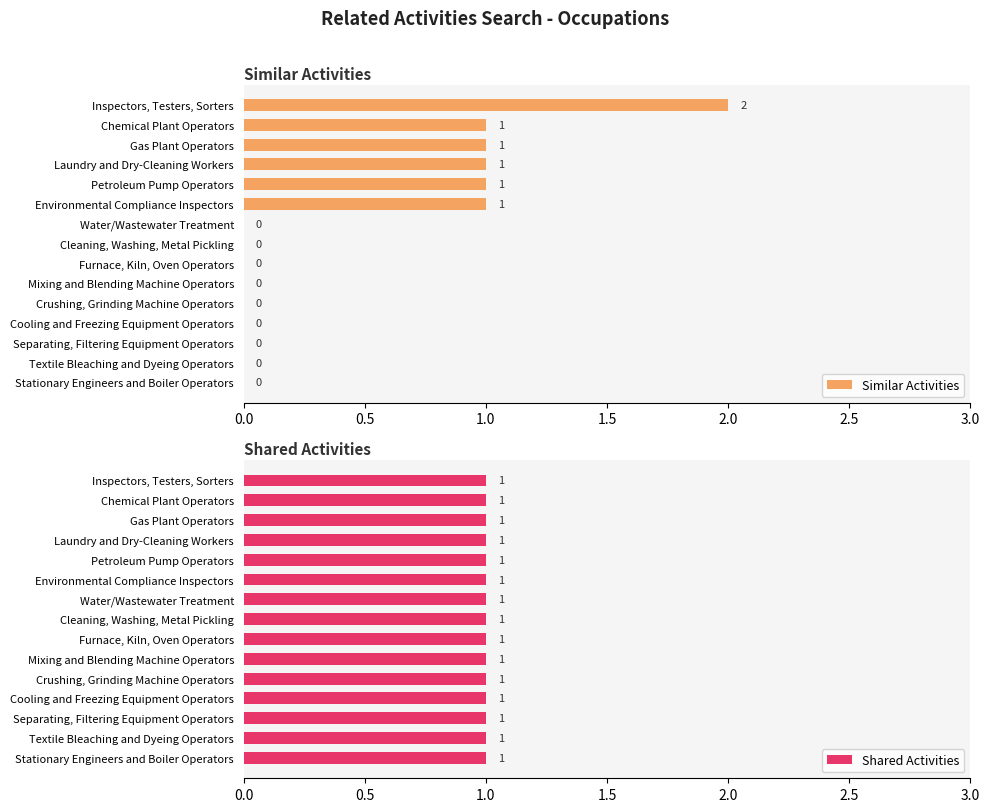

At how many categories does at least one series exceed 0?

15